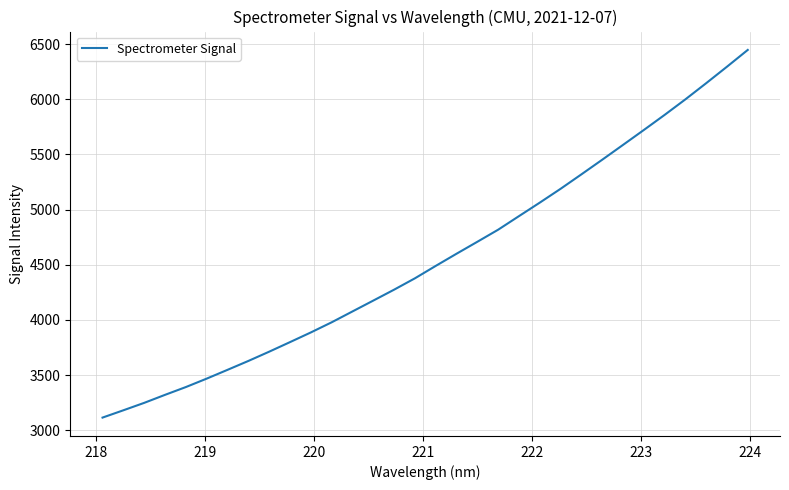

What is the minimum value shown in the chart?

3115.2